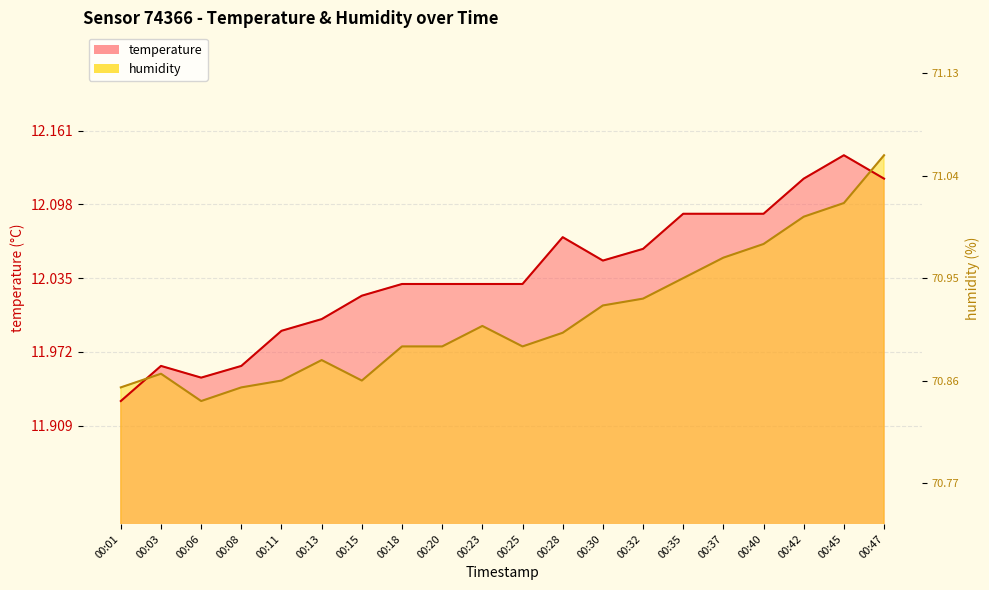

What is the highest value of the temperature series?

12.1